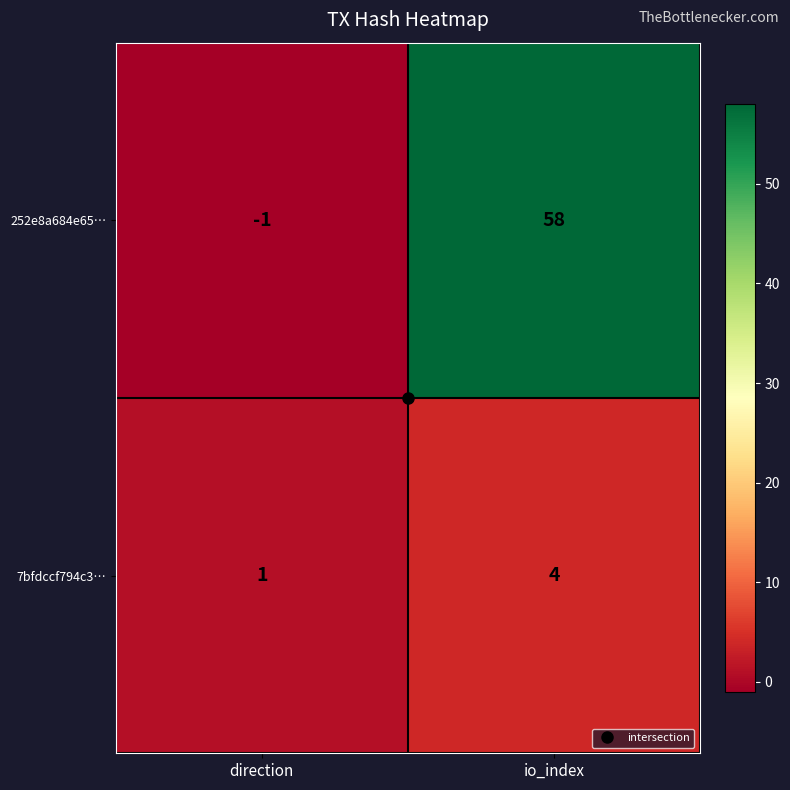

Which series has the largest range (max minus min)?

252e8a684e65…